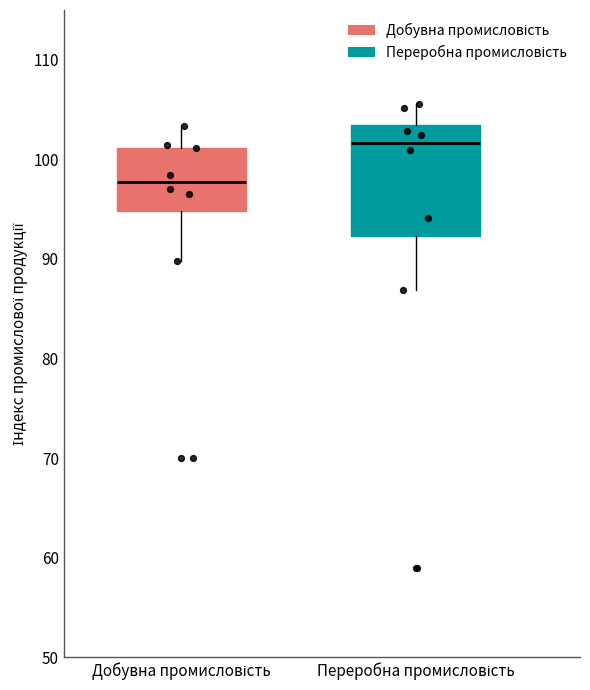

Reading left to right, transcribe this box plot: for each box, give where its median line is, the range the box spans, and where its two whiskers end, as read against the y-axis. The values are not printed on the chart, so give them approximately, as read against the axis.

Добувна промисловість: median 98, box 95 to 101, whiskers 90 to 103
Переробна промисловість: median 102, box 92 to 103, whiskers 87 to 106